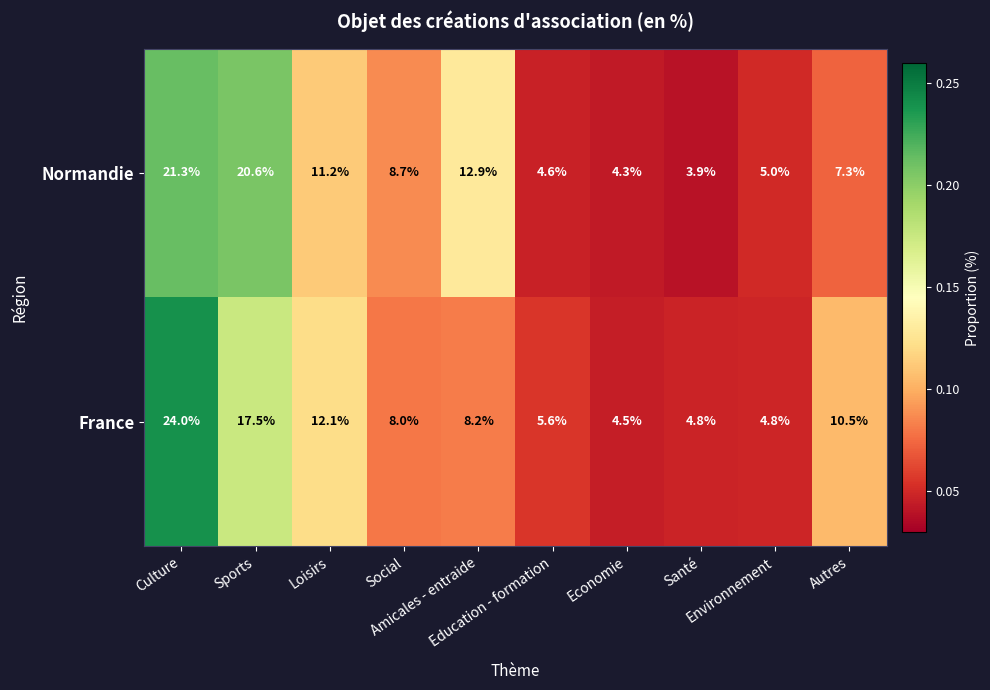

Rank the series by their maximum value, from highest to lowest.

France, Normandie